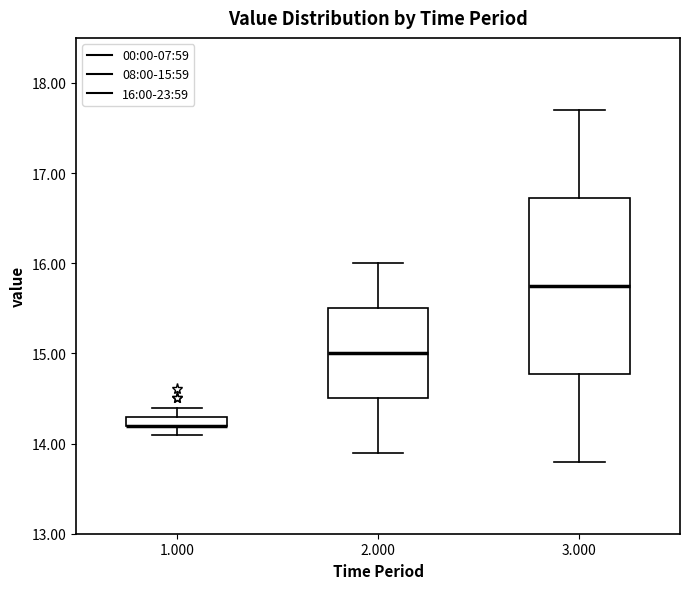

Where does the median line of the box at x = 2.000 sit on the y-axis? The values are not printed on the chart, so give them approximately, as read against the axis.

15.0